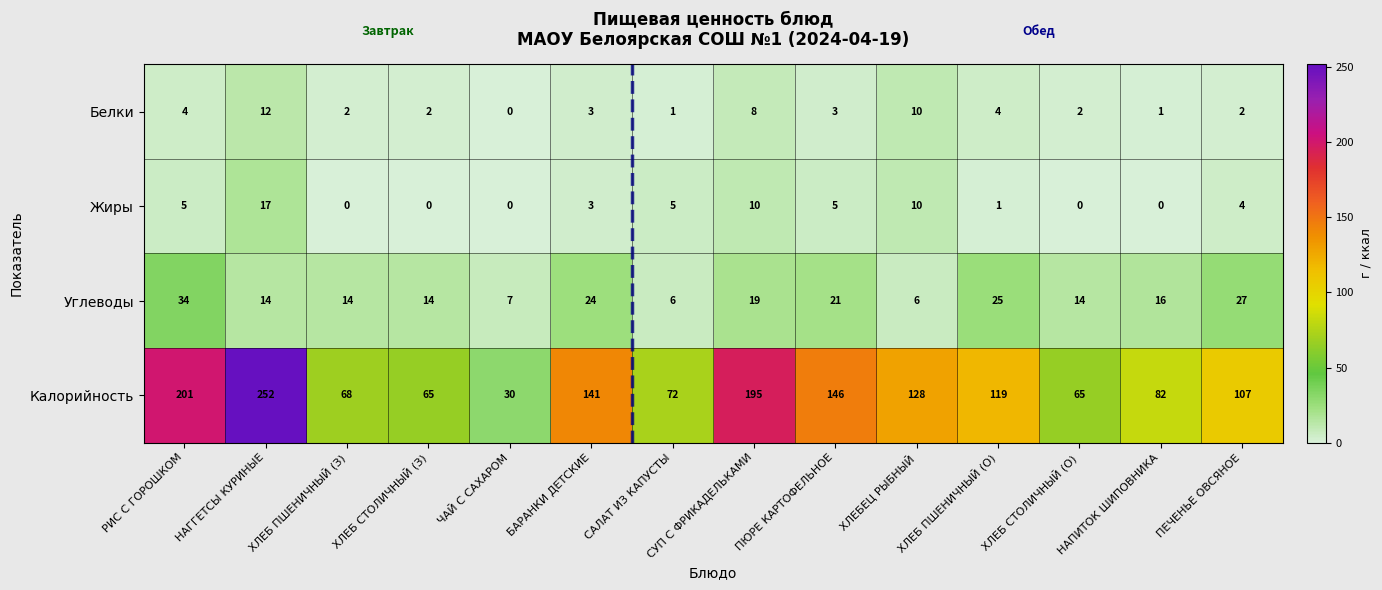

True or false: Белки has a value of -8 at ЧАЙ С САХАРОМ.

False